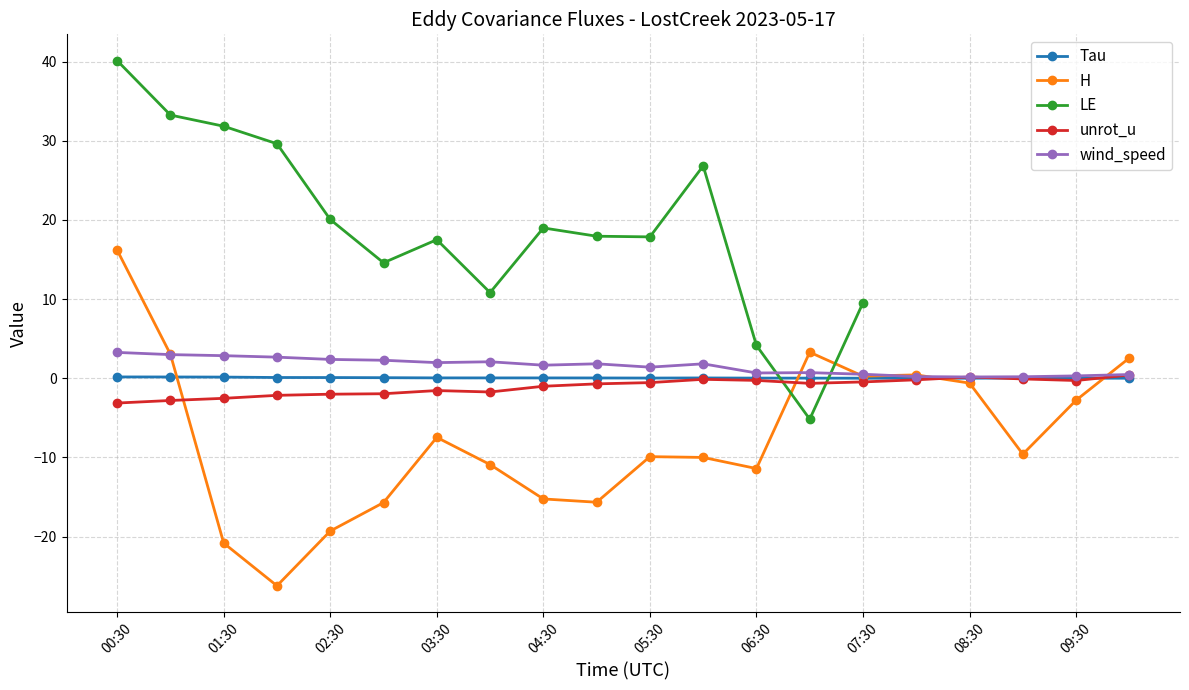

What is the sum of the Tau values at 09:00 and 06:00?

0.1